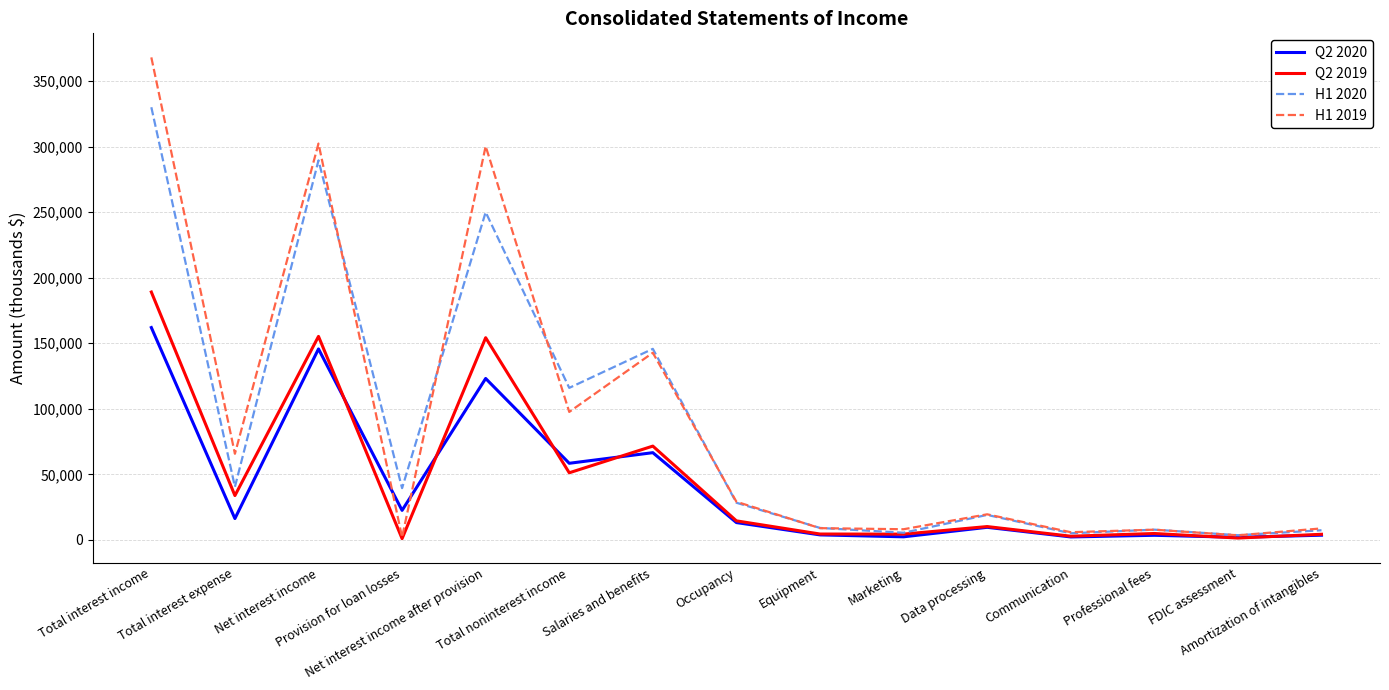

Is the value of Q2 2020 at Net interest income greater than the value of Q2 2019 at Provision for loan losses?

Yes